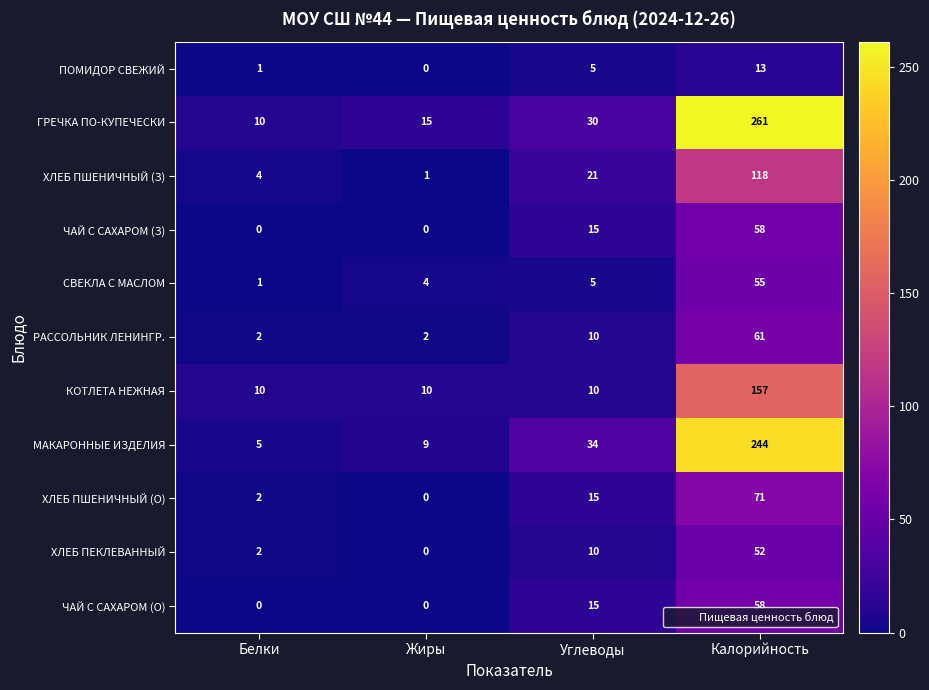

What is the highest value of the СВЕКЛА С МАСЛОМ series?

55